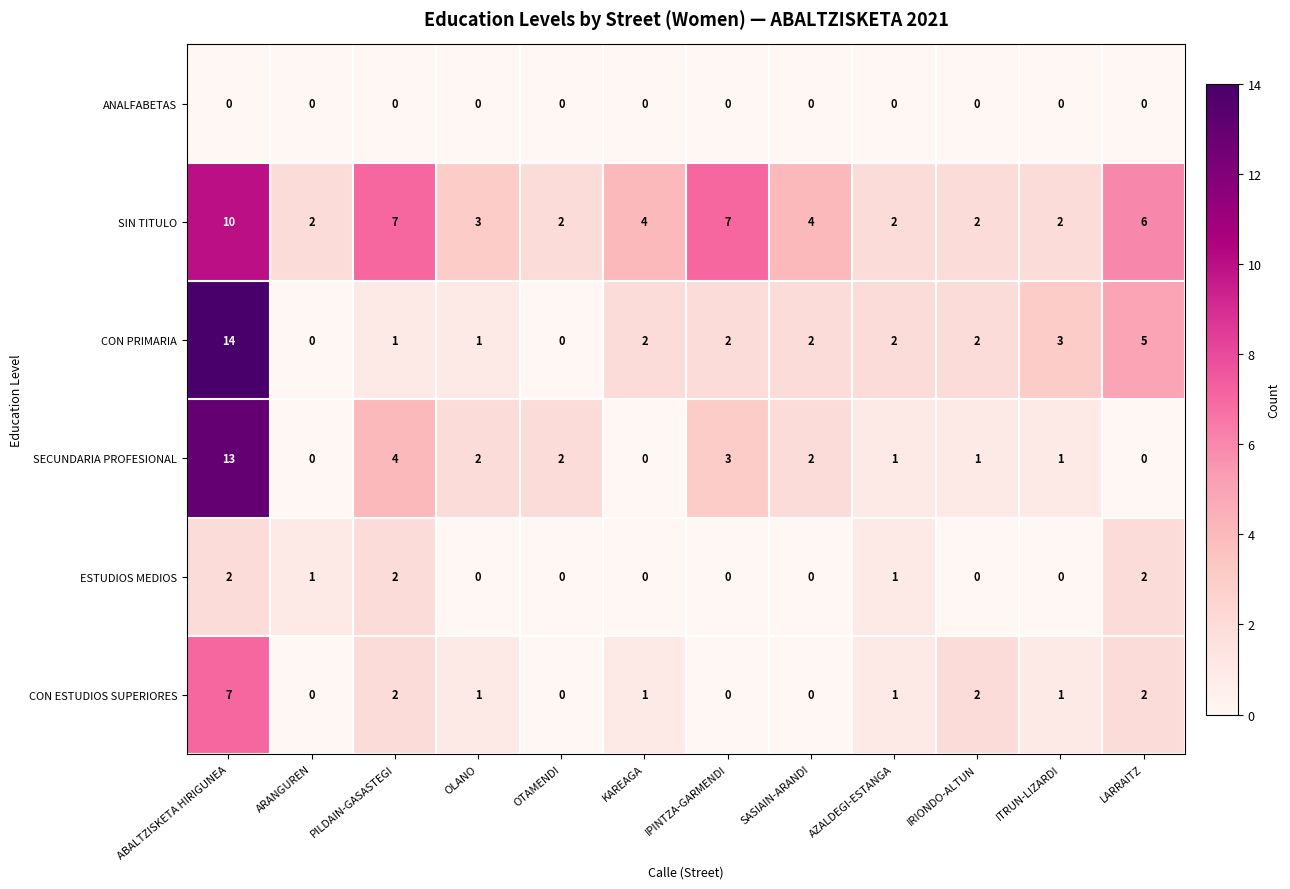

What is the difference between the maximum and minimum values in the SIN TITULO series?

8